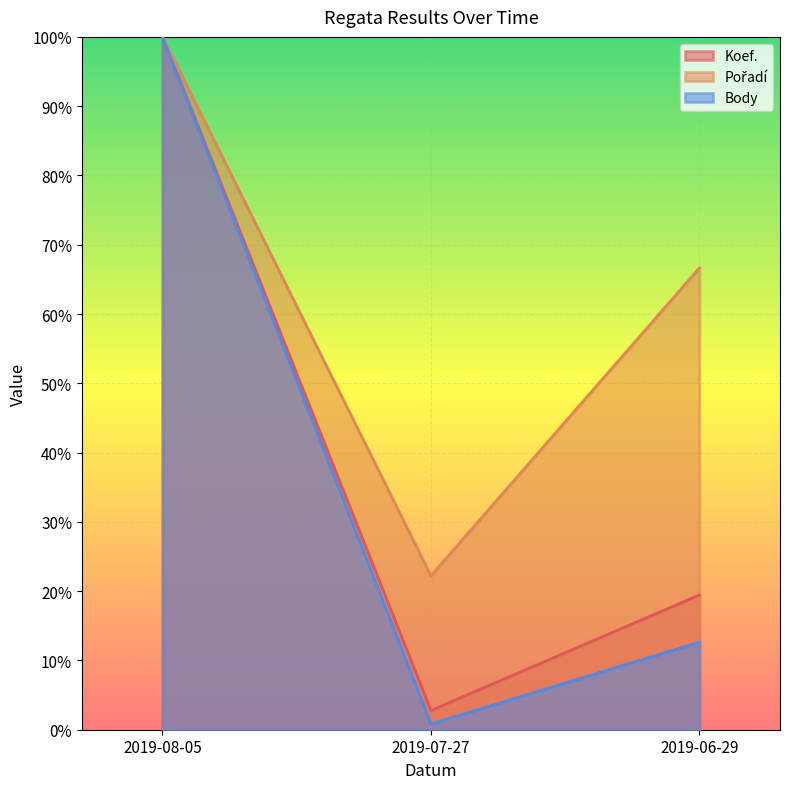

At which label is Pořadí closest to 0?

2019-07-27